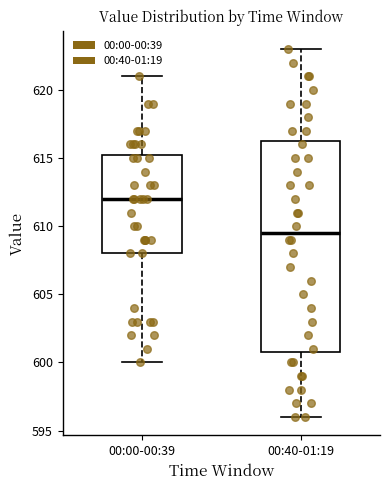

Where is the upper edge of the box for 00:40-01:19 on the y-axis? The values are not printed on the chart, so give them approximately, as read against the axis.

616.5